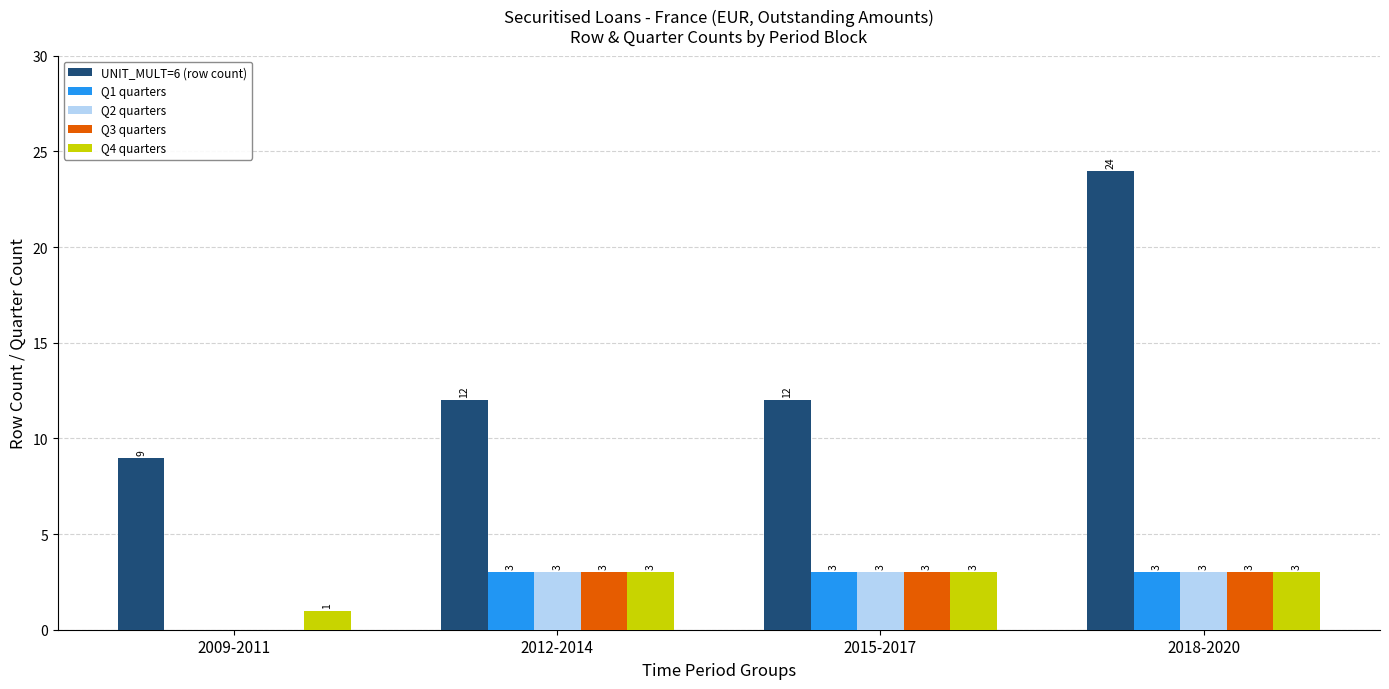

What are all the series names shown in the legend?

UNIT_MULT=6 (row count), Q1 quarters, Q2 quarters, Q3 quarters, Q4 quarters